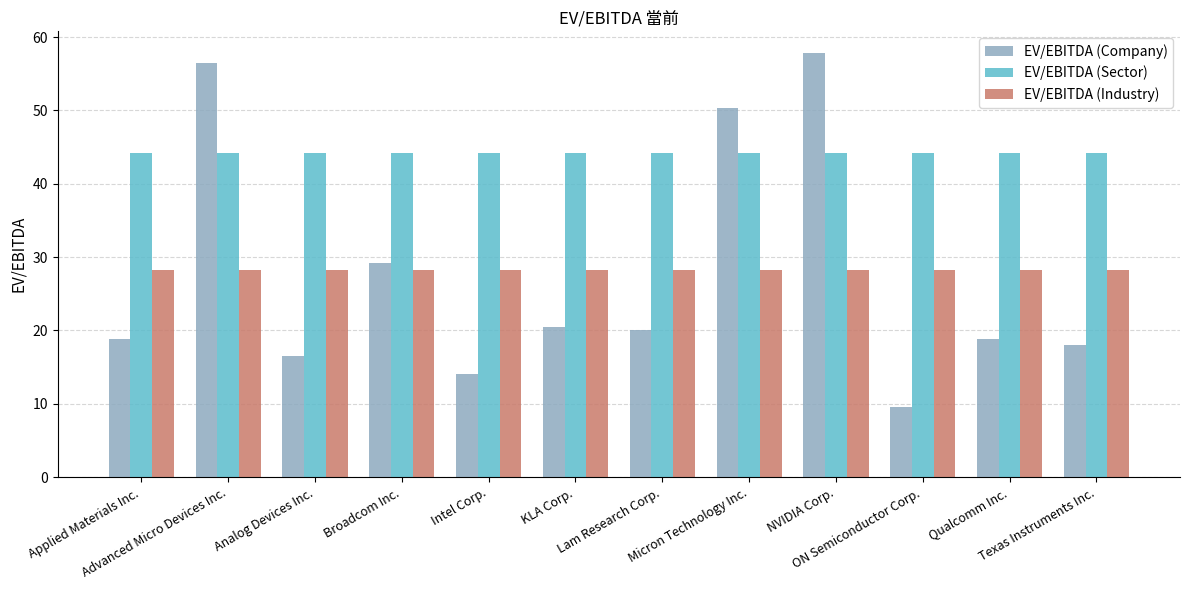

How many bars are there in total?

36